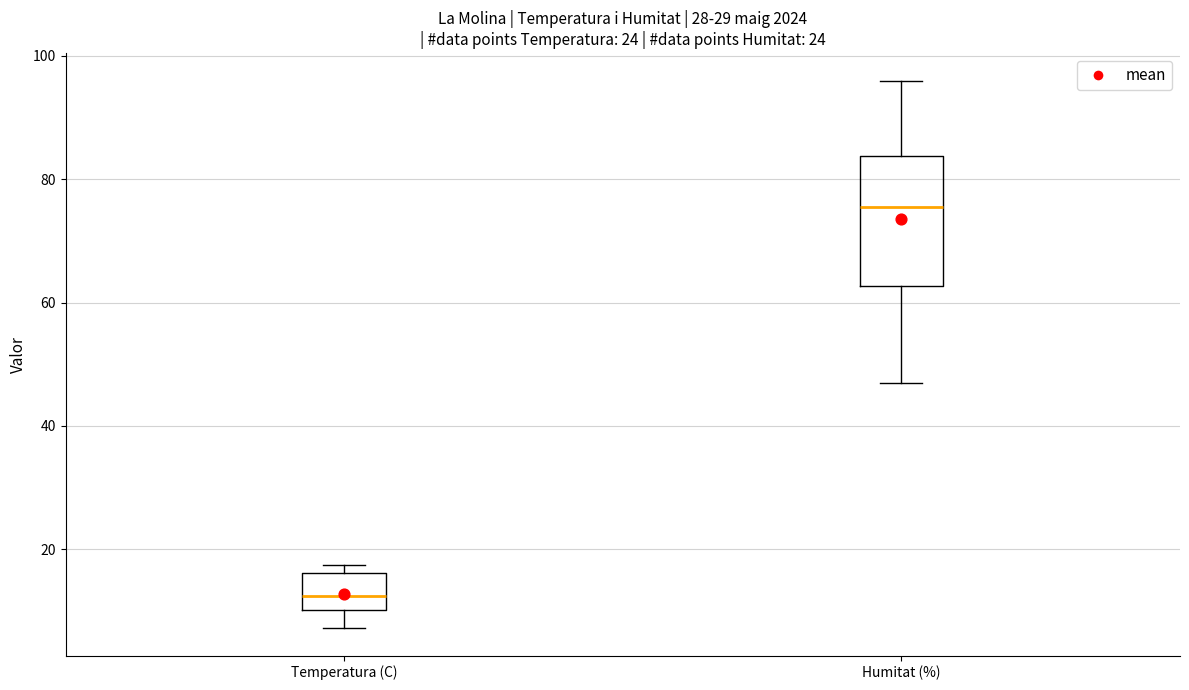

Where is the upper edge of the box for Humitat (%) on the y-axis? The values are not printed on the chart, so give them approximately, as read against the axis.

84